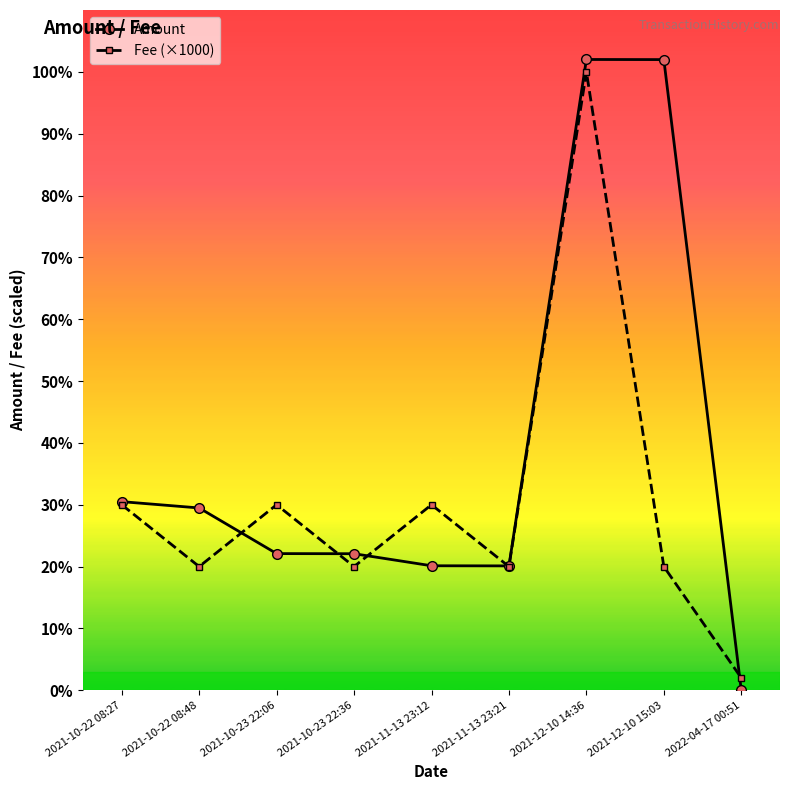

What is the sum of all Amount values?

348.4